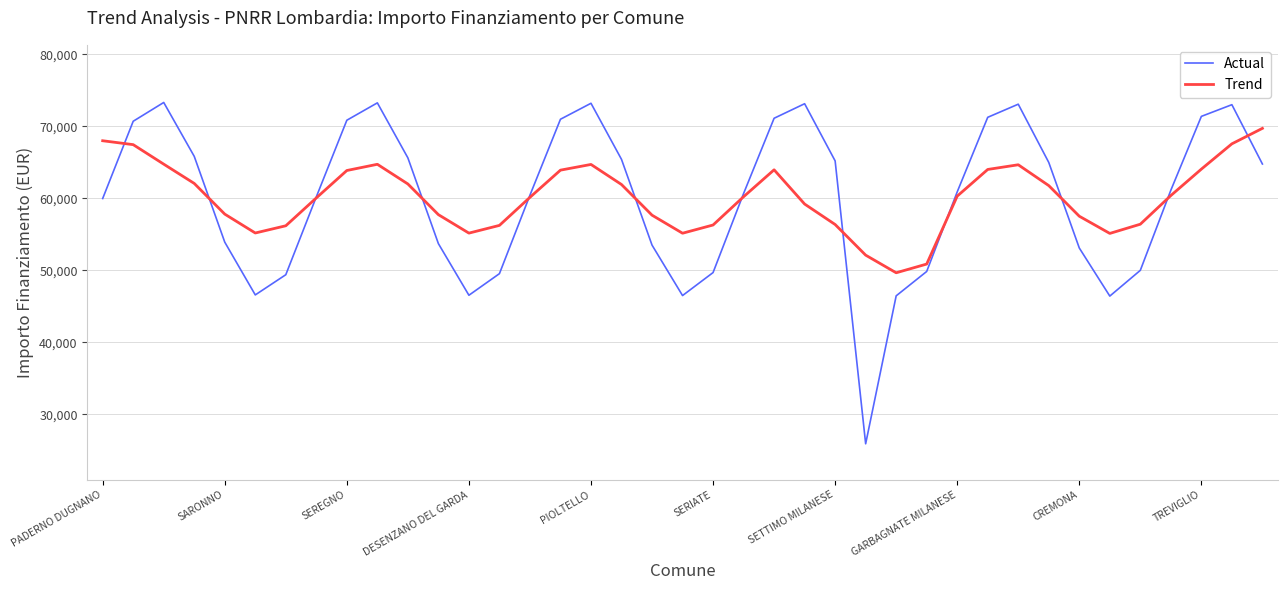

What is the highest value of the Actual series?

73296.5